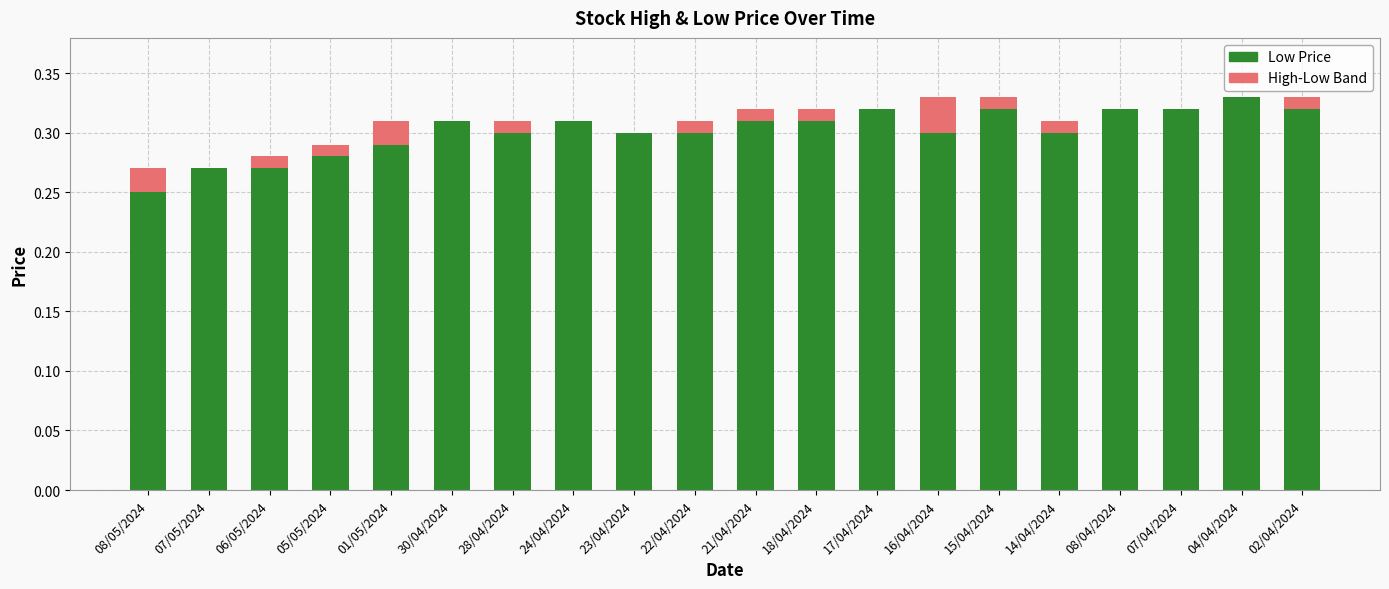

Does the chart contain stacked bars?

Yes